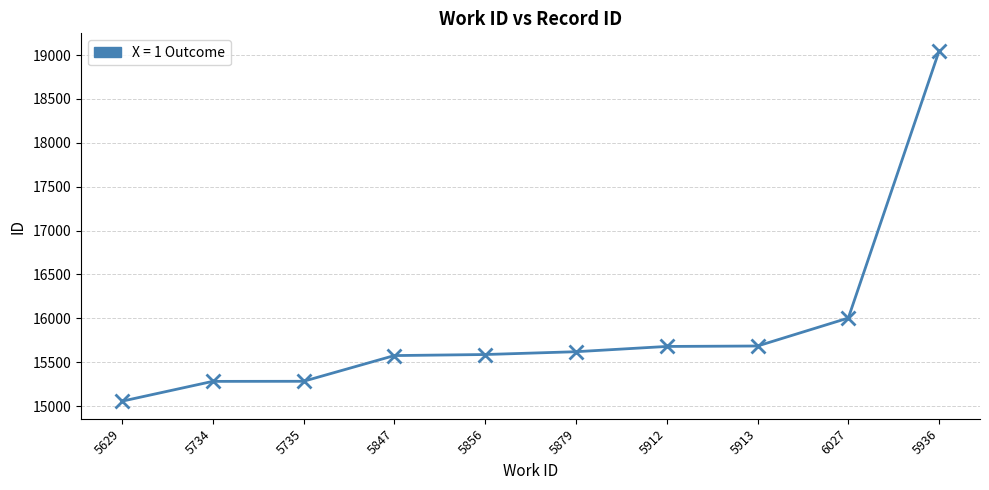

What is the label of the 4th point from the right?

5912